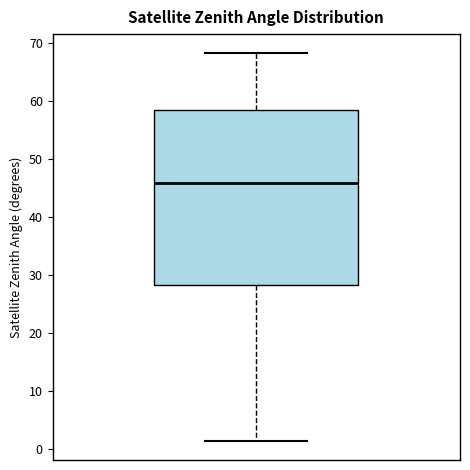

Where does the median line of the box sit on the y-axis? The values are not printed on the chart, so give them approximately, as read against the axis.

46